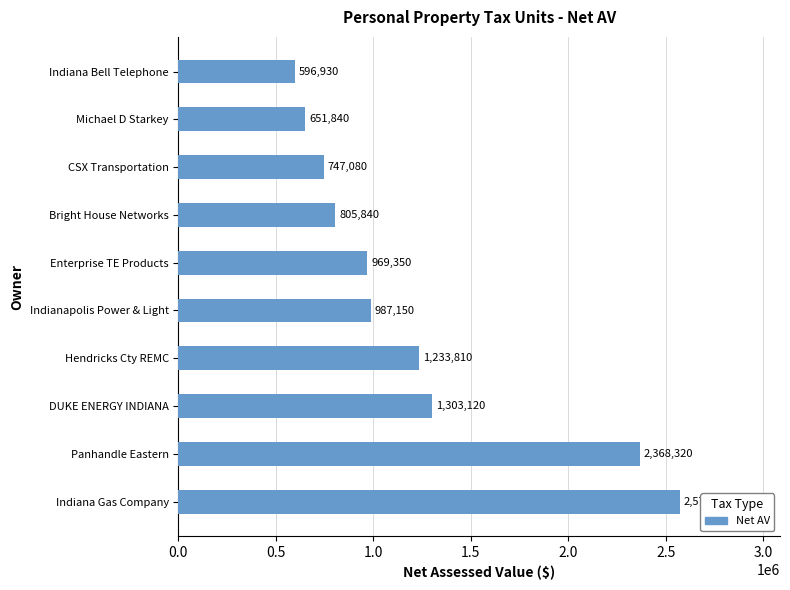

Reading bottom to top, extract all data points from this chart.

Indiana Gas Company=2571980	Panhandle Eastern=2368320	DUKE ENERGY INDIANA=1303120	Hendricks Cty REMC=1233810	Indianapolis Power & Light=987150	Enterprise TE Products=969350	Bright House Networks=805840	CSX Transportation=747080	Michael D Starkey=651840	Indiana Bell Telephone=596930